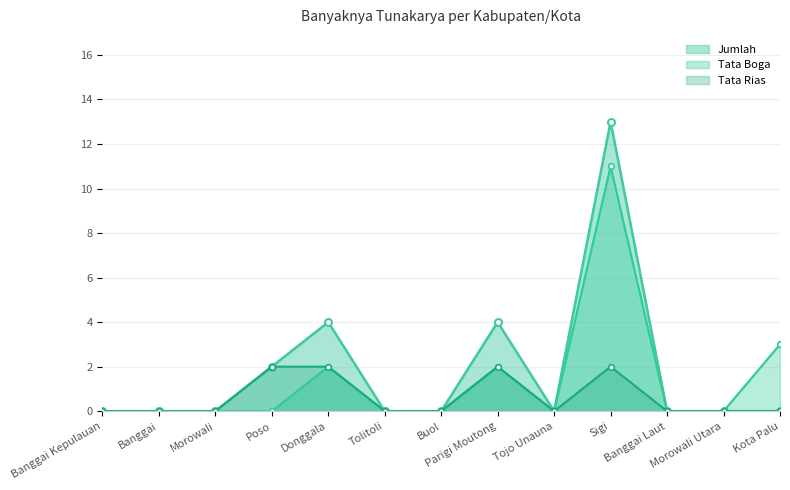

Which has a higher value, Morowali Utara or Banggai Kepulauan?

Morowali Utara